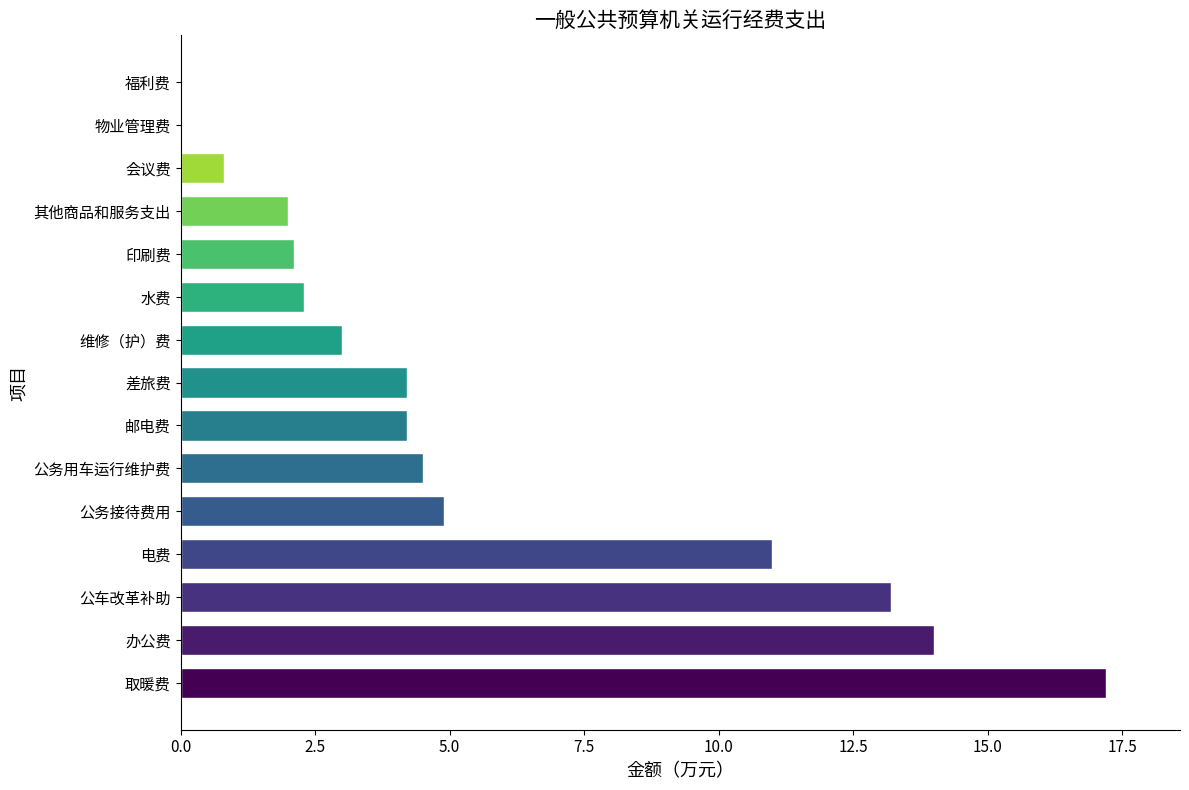

What is the greatest value displayed?

17.2